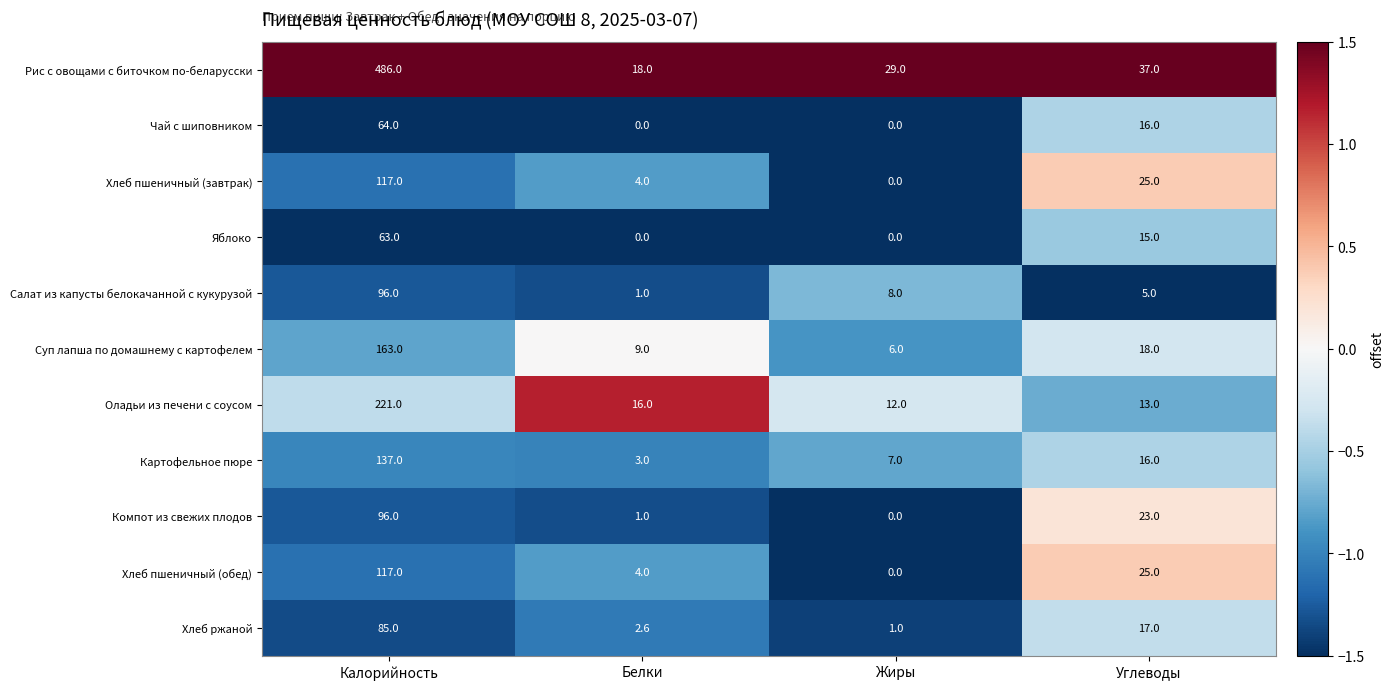

Which series has the largest total across all categories?

Рис с овощами с биточком по-беларусски